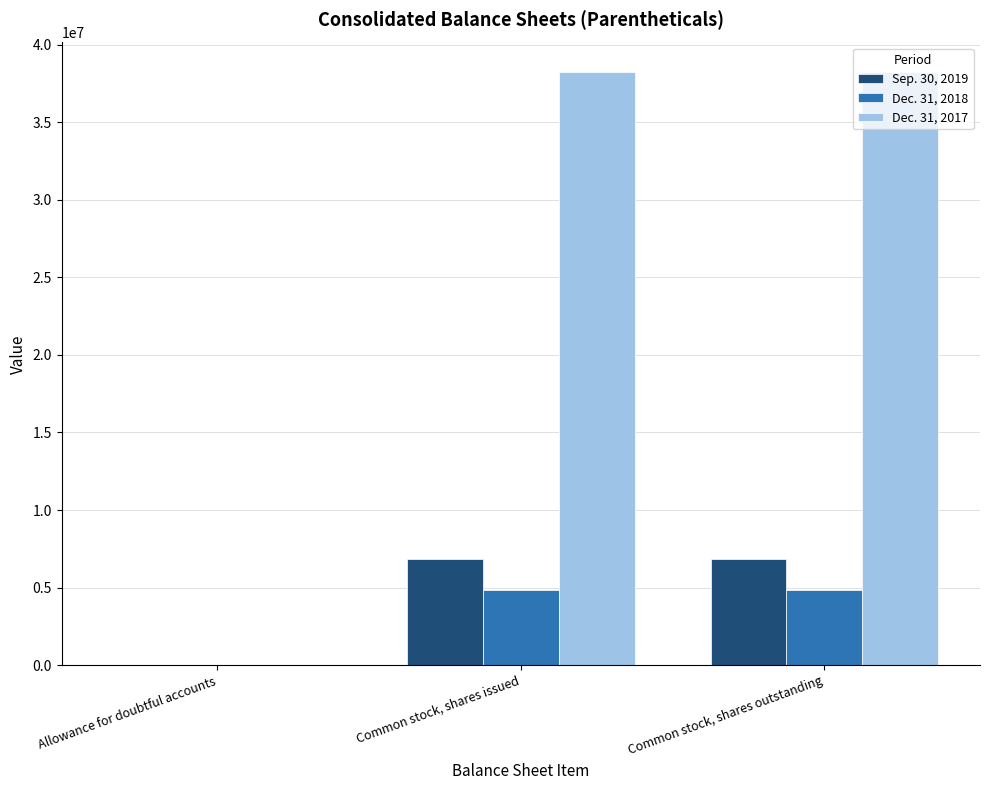

What is the spread (max minus min) of values at Common stock, shares issued?

33372963